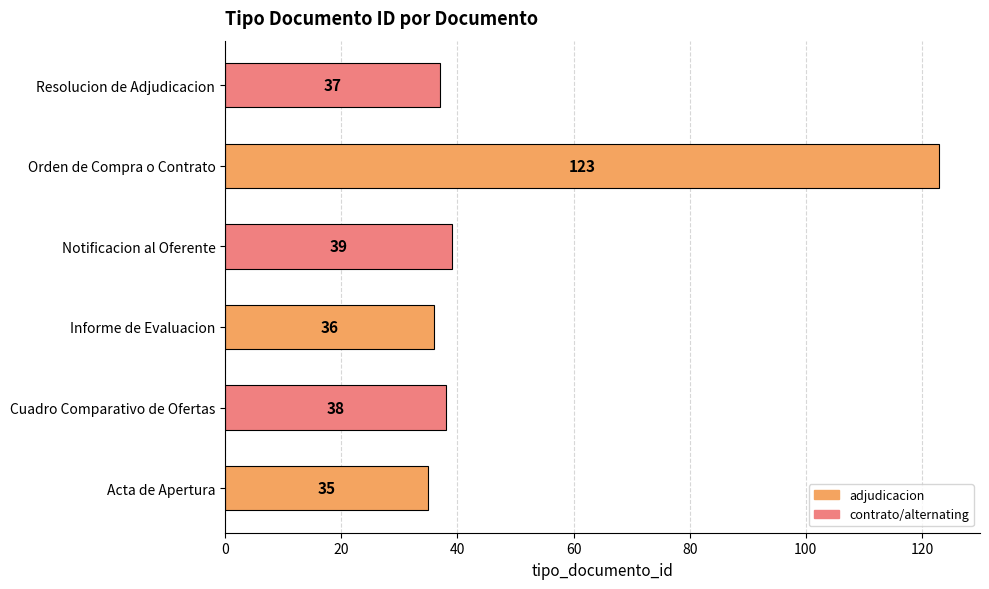

List the labels in order of value, smallest first.

Acta de Apertura, Informe de Evaluacion, Resolucion de Adjudicacion, Cuadro Comparativo de Ofertas, Notificacion al Oferente, Orden de Compra o Contrato